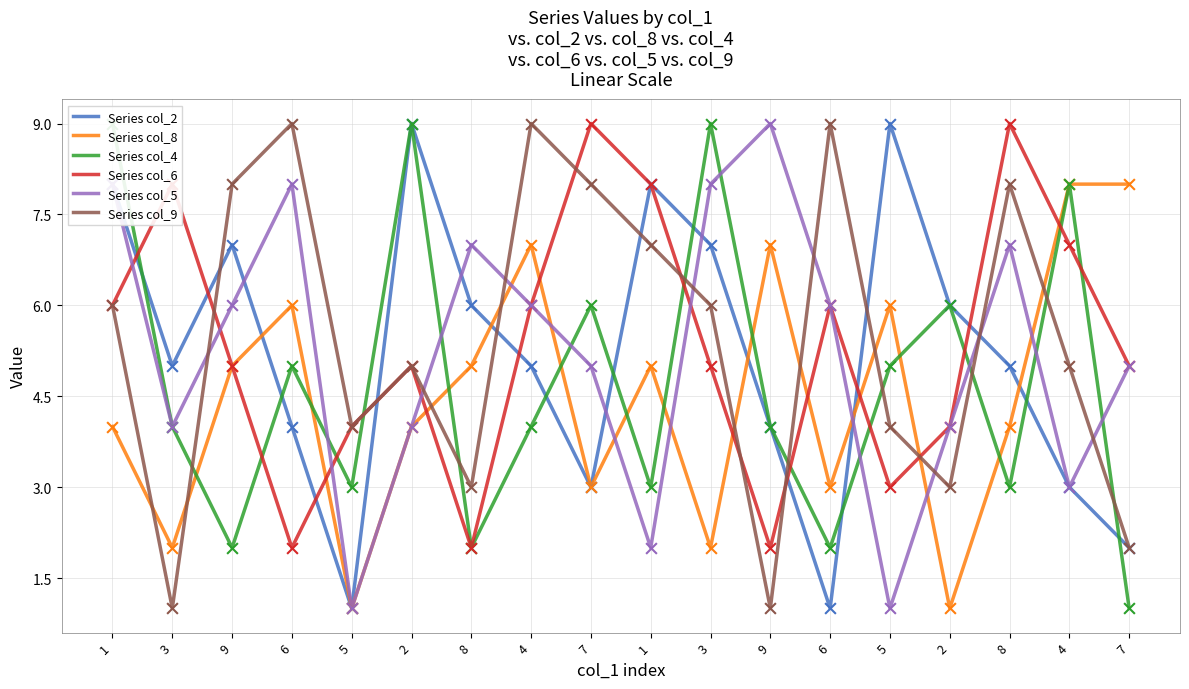

What are all the series names shown in the legend?

Series col_2, Series col_8, Series col_4, Series col_6, Series col_5, Series col_9